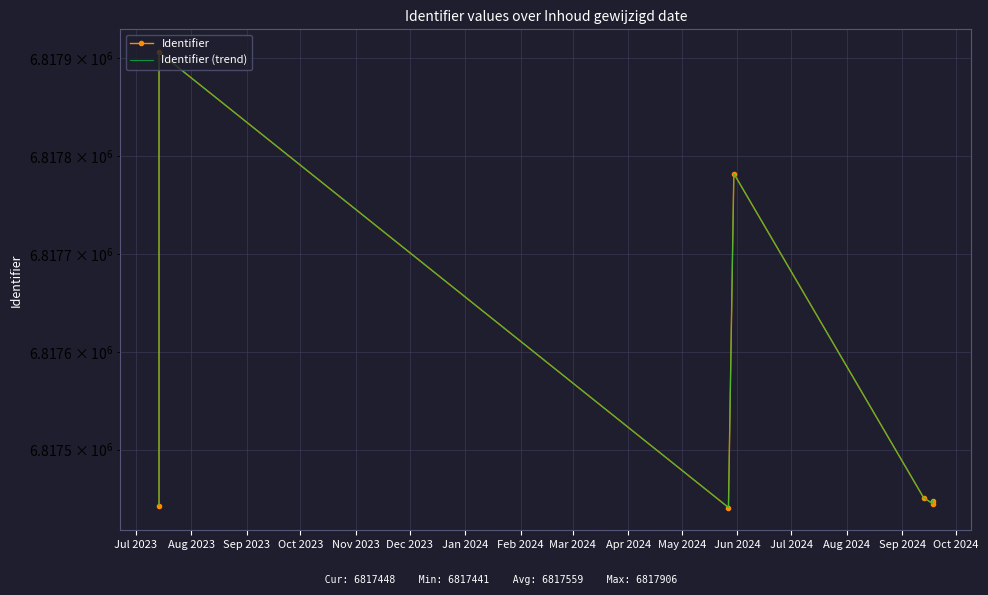

What is the sum of the Identifier values at Nov 2023 and Jul 2023?

13634894